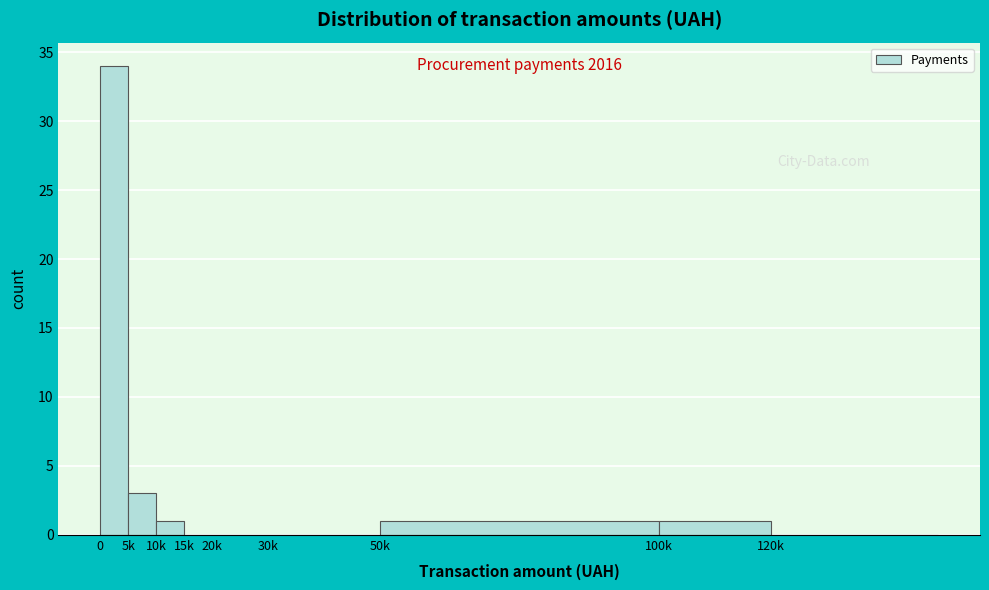

Reading left to right, extract all data points from this chart.

0=34	5k=3	10k=1	15k=0	20k=0	30k=0	50k=1	100k=1	120k=0